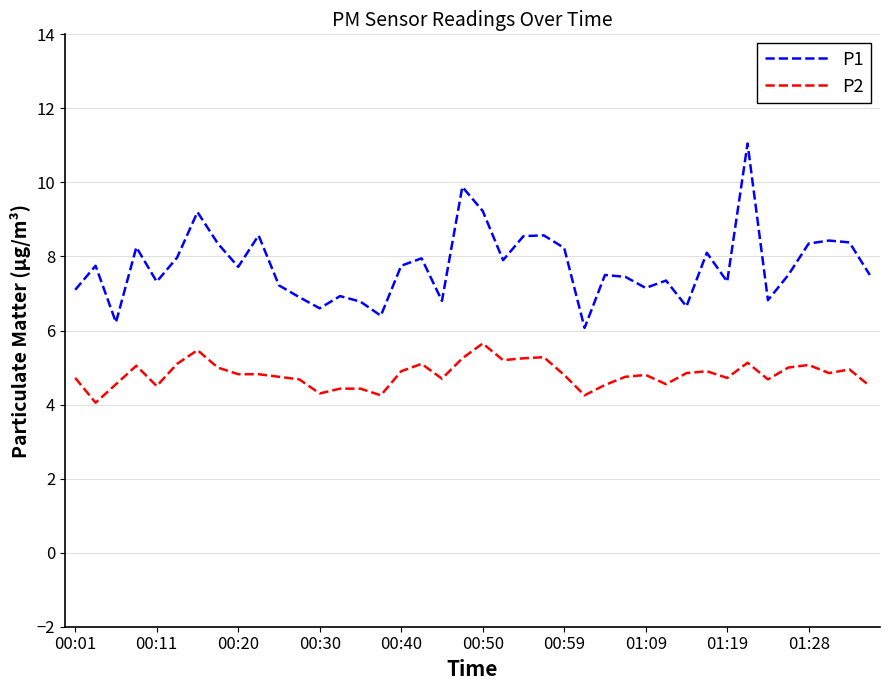

Does the chart have visible grid lines?

Yes